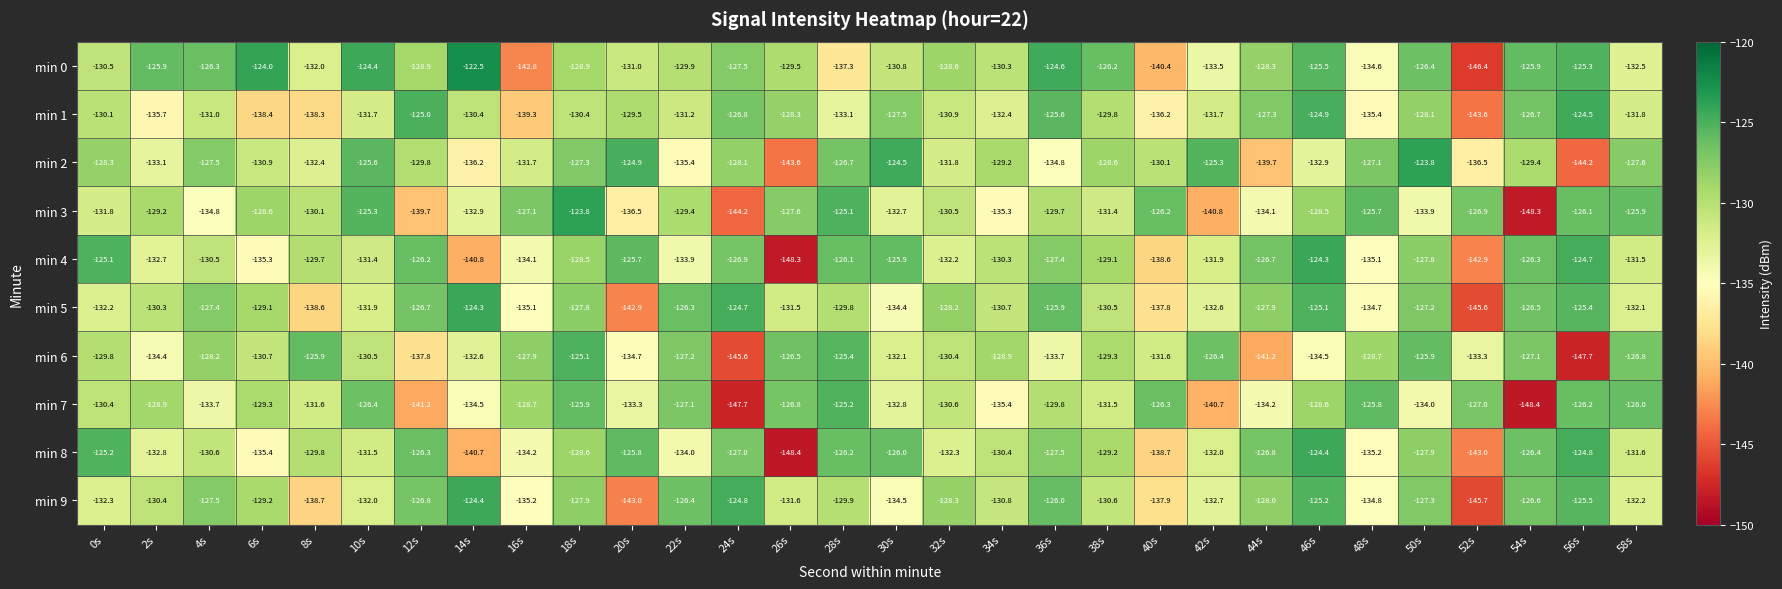

What is the spread (max minus min) of values at 10s?

7.6